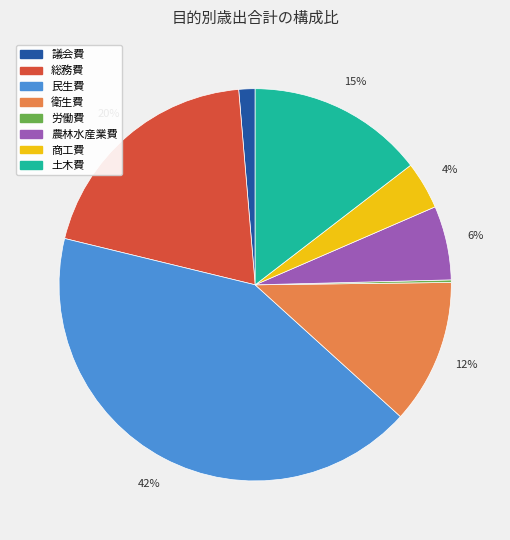

Is there any slice that represents more than half of the pie?

No